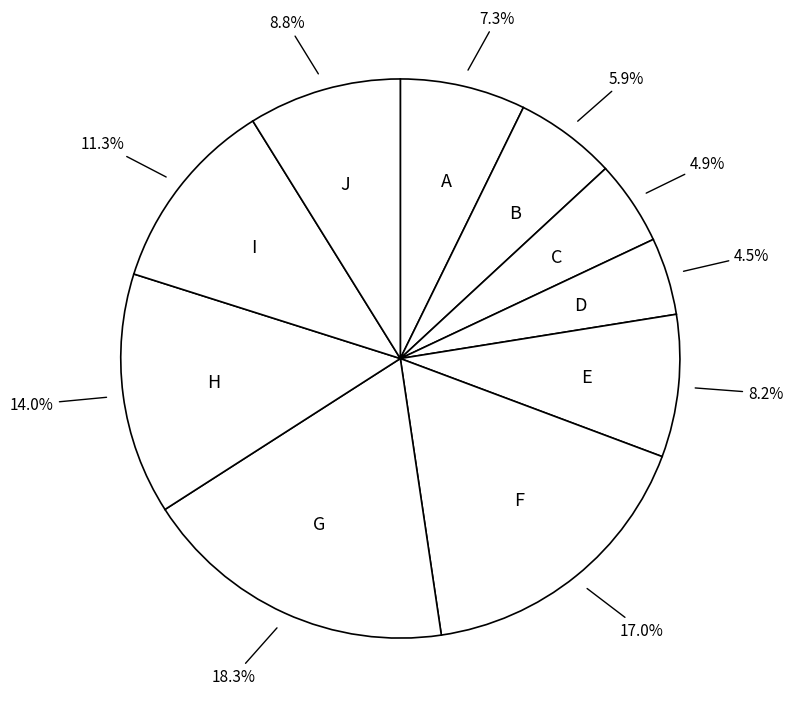

Between E and J, which is larger?

J